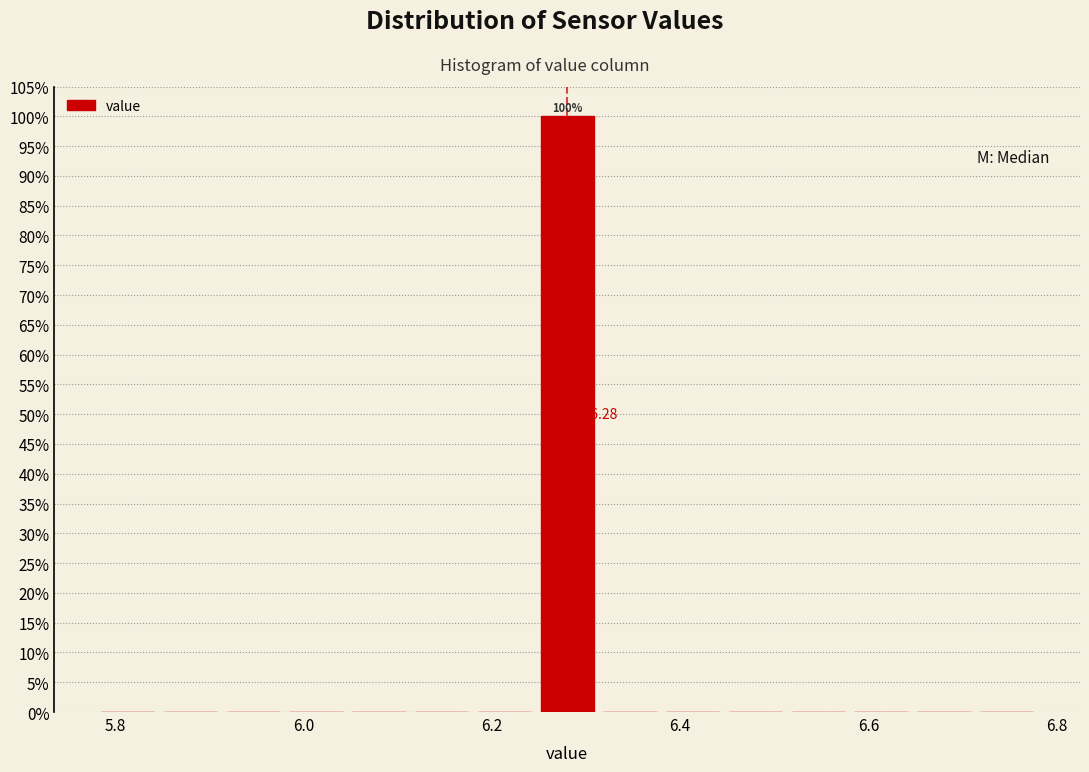

Read against the x-axis, roughly where is the centre of the tallest bar?

6.28